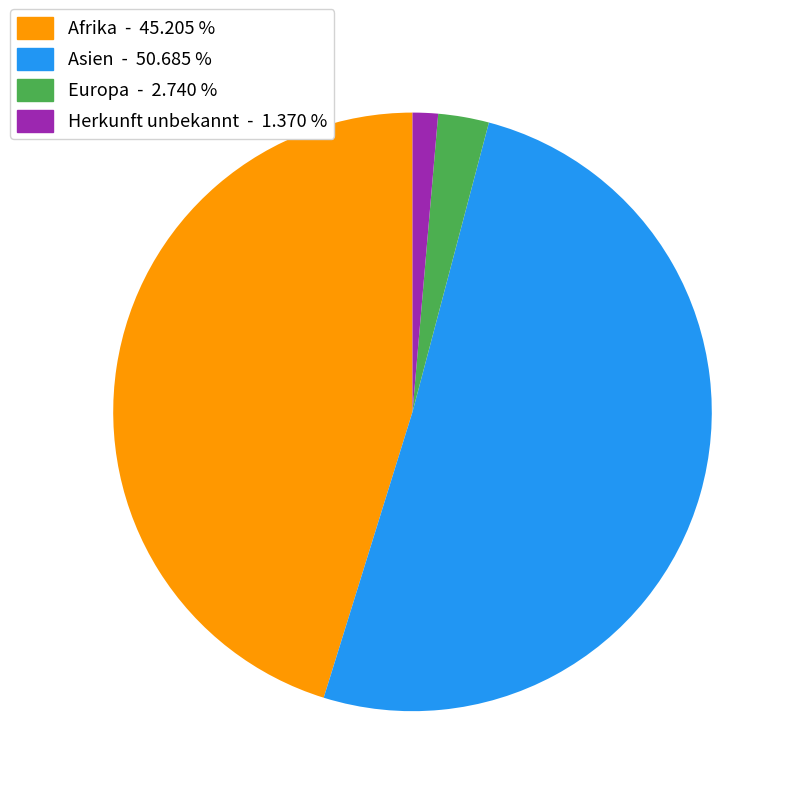

True or false: Afrika accounts for 45% of the total.

True